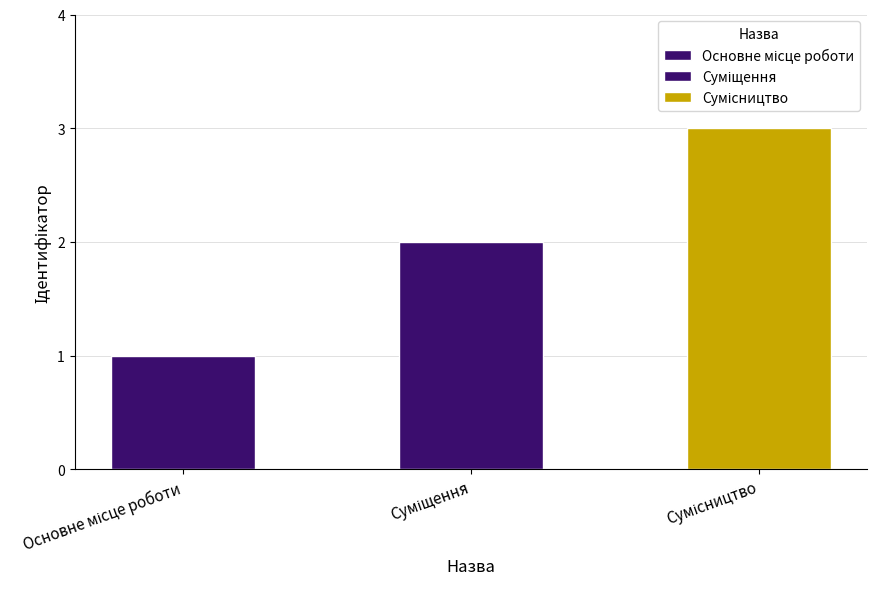

What is the difference between the maximum and minimum values?

2